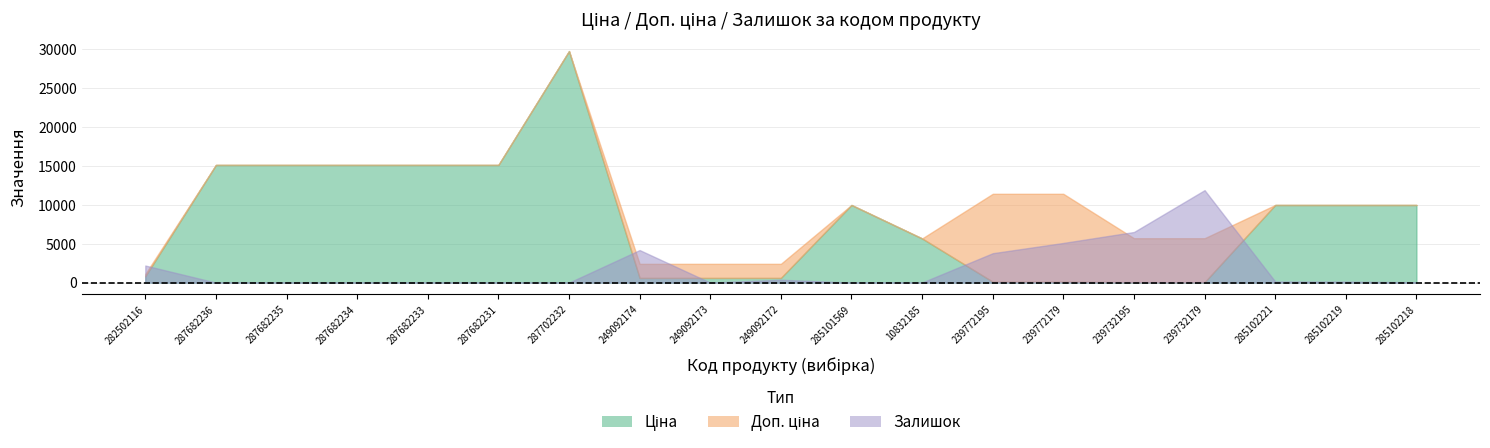

Rank the series by their average value, from lowest to highest.

Залишок, Ціна, Доп. ціна